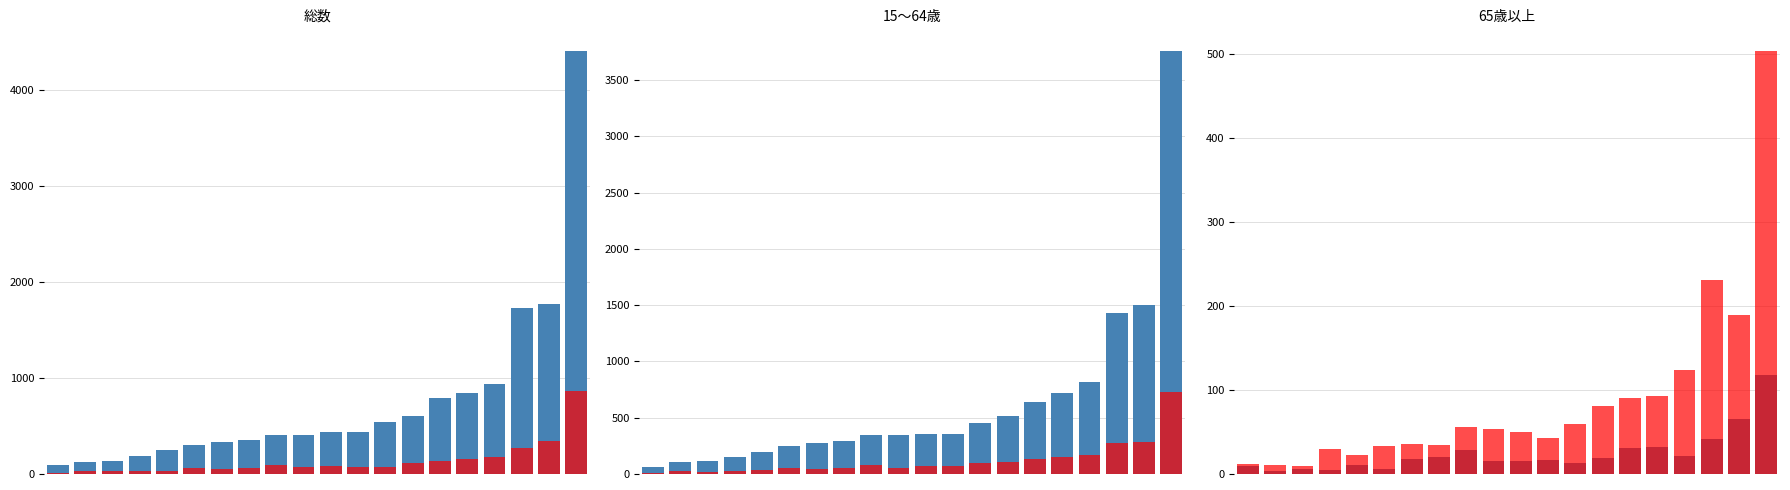

How many bars are there in total?

120